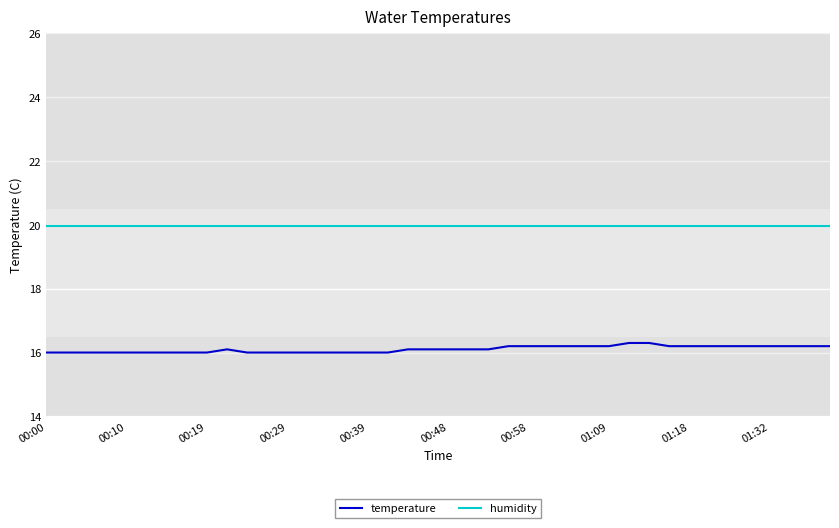

Reading right to left, what are all the values shown in this chart?

temperature: 16.2	16.2	16.2	16.2	16.2	16.2	16.2	16.2	16.2	16.3	16.3	16.2	16.2	16.2	16.2	16.2	16.2	16.1	16.1	16.1	16.1	16.1	16.0	16.0	16.0	16.0	16.0	16.0	16.0	16.0	16.1	16.0	16.0	16.0	16.0	16.0	16.0	16.0	16.0	16.0
humidity: 20.0	20.0	20.0	20.0	20.0	20.0	20.0	20.0	20.0	20.0	20.0	20.0	20.0	20.0	20.0	20.0	20.0	20.0	20.0	20.0	20.0	20.0	20.0	20.0	20.0	20.0	20.0	20.0	20.0	20.0	20.0	20.0	20.0	20.0	20.0	20.0	20.0	20.0	20.0	20.0